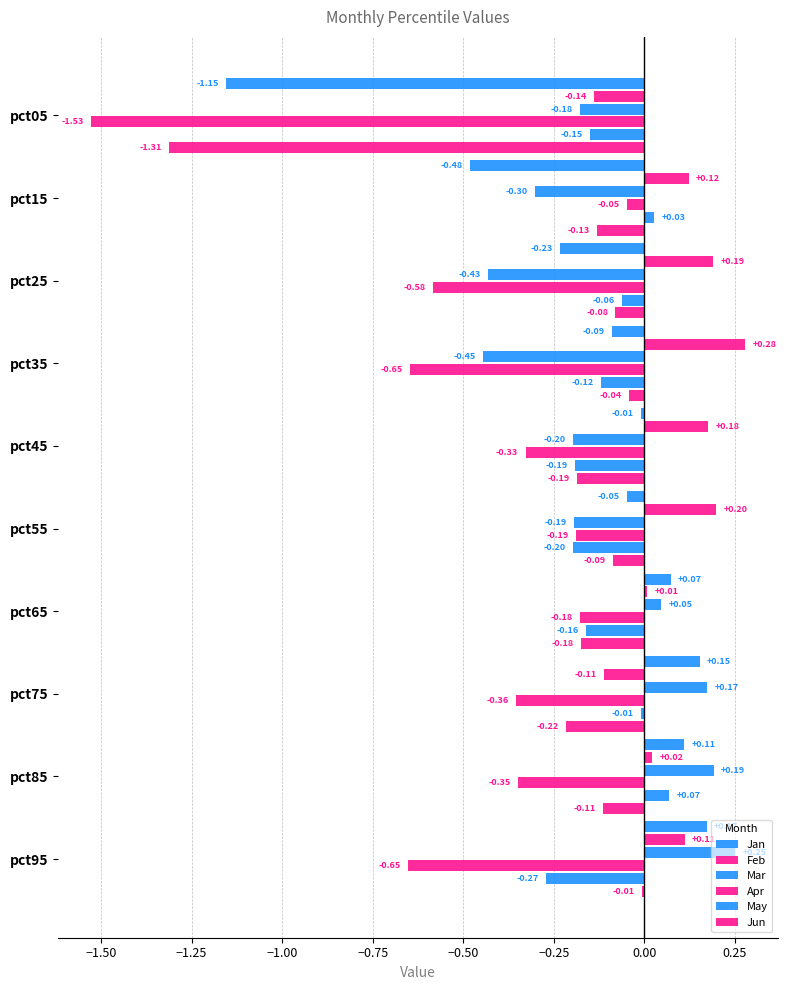

What is the difference between the second highest and second lowest values in the Jun series?

0.2